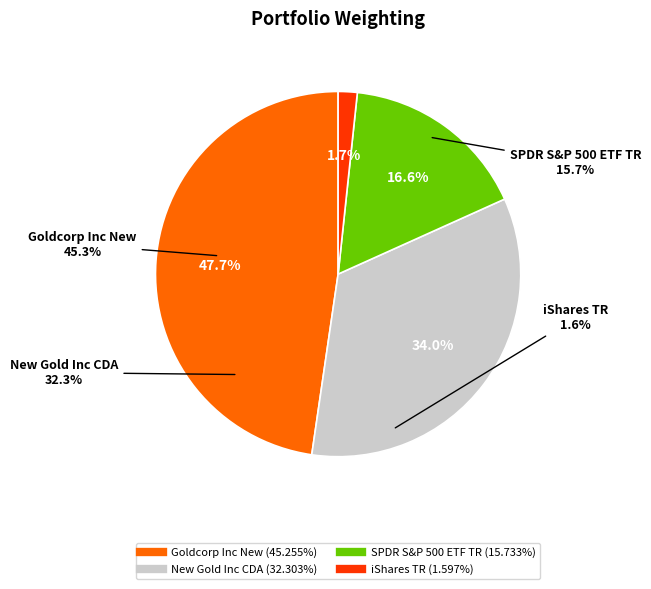

What is the change in value from Goldcorp Inc New to New Gold Inc CDA?

-13.0